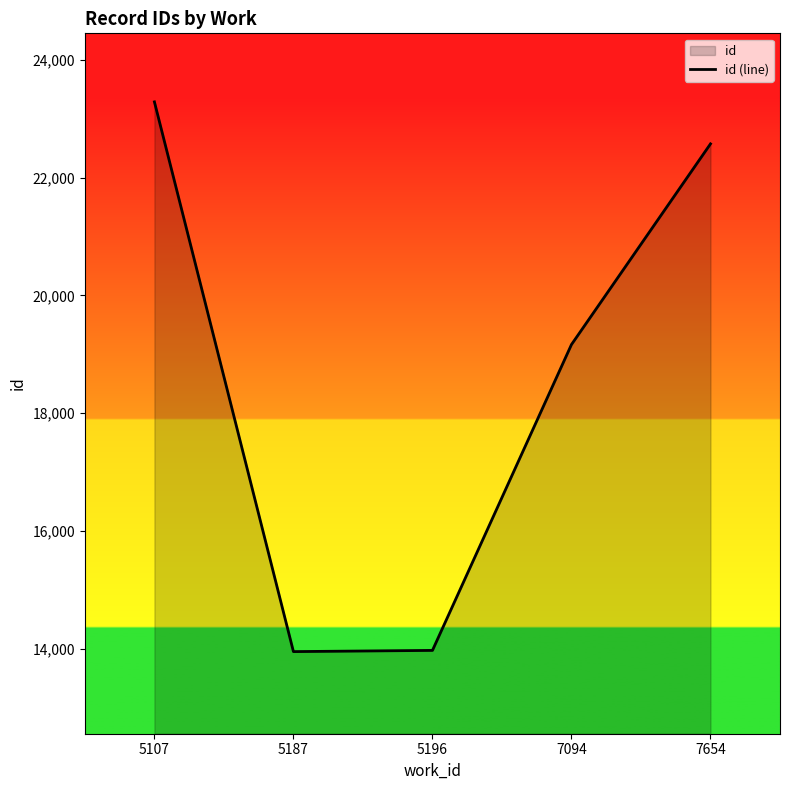

Is it true that the value at 7654 is 22573.0?

True